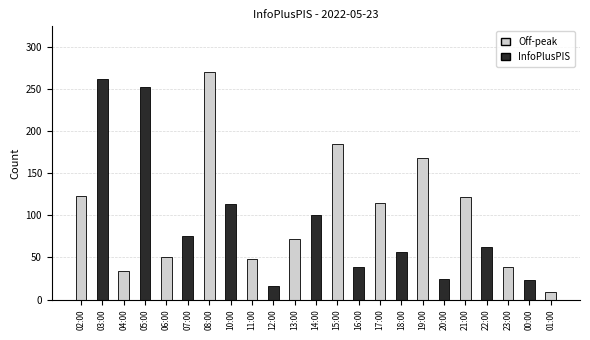

What is the label of the 1st bar from the right?

01:00